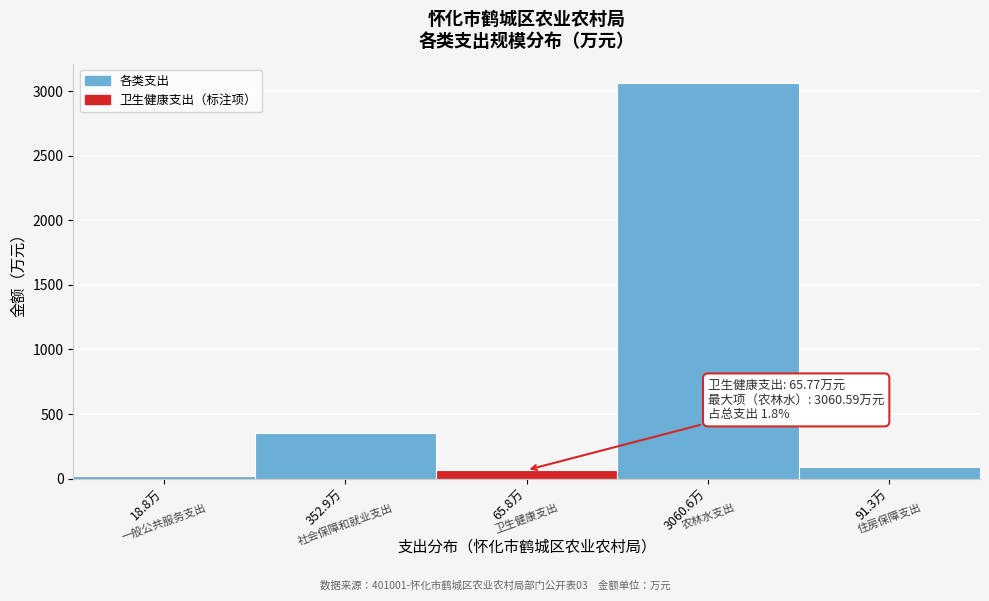

Reading left to right, what are all the values shown in this chart?

18.8万=18.8	352.9万=352.9	65.8万=65.8	3060.6万=3060.6	91.3万=91.3